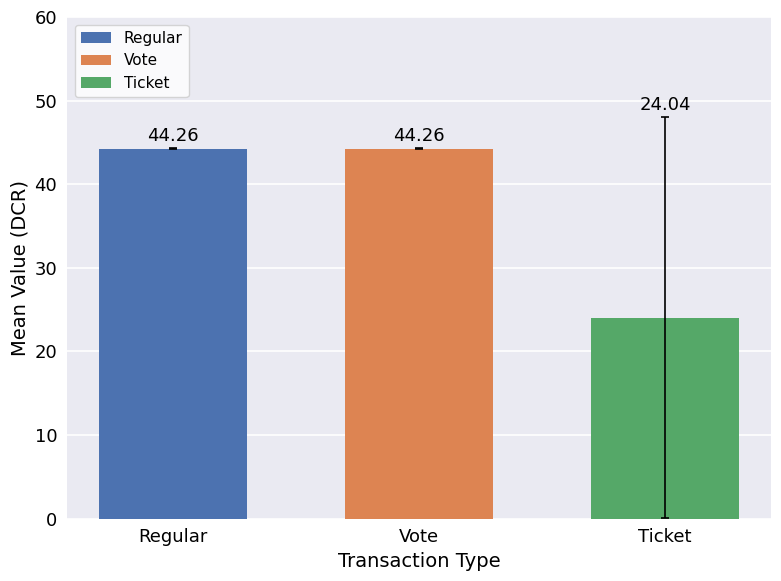

What is the spread (max minus min) of values at Vote?

20.2